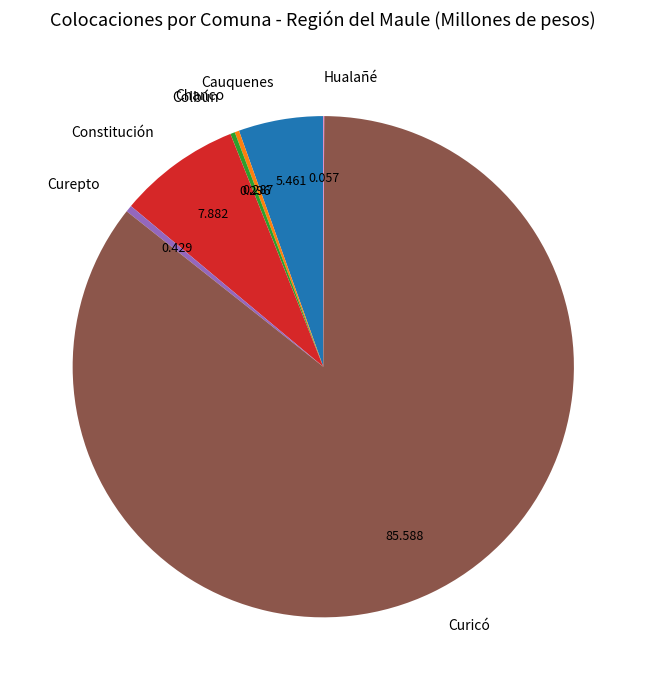

Which category has the biggest portion of the pie?

Curicó